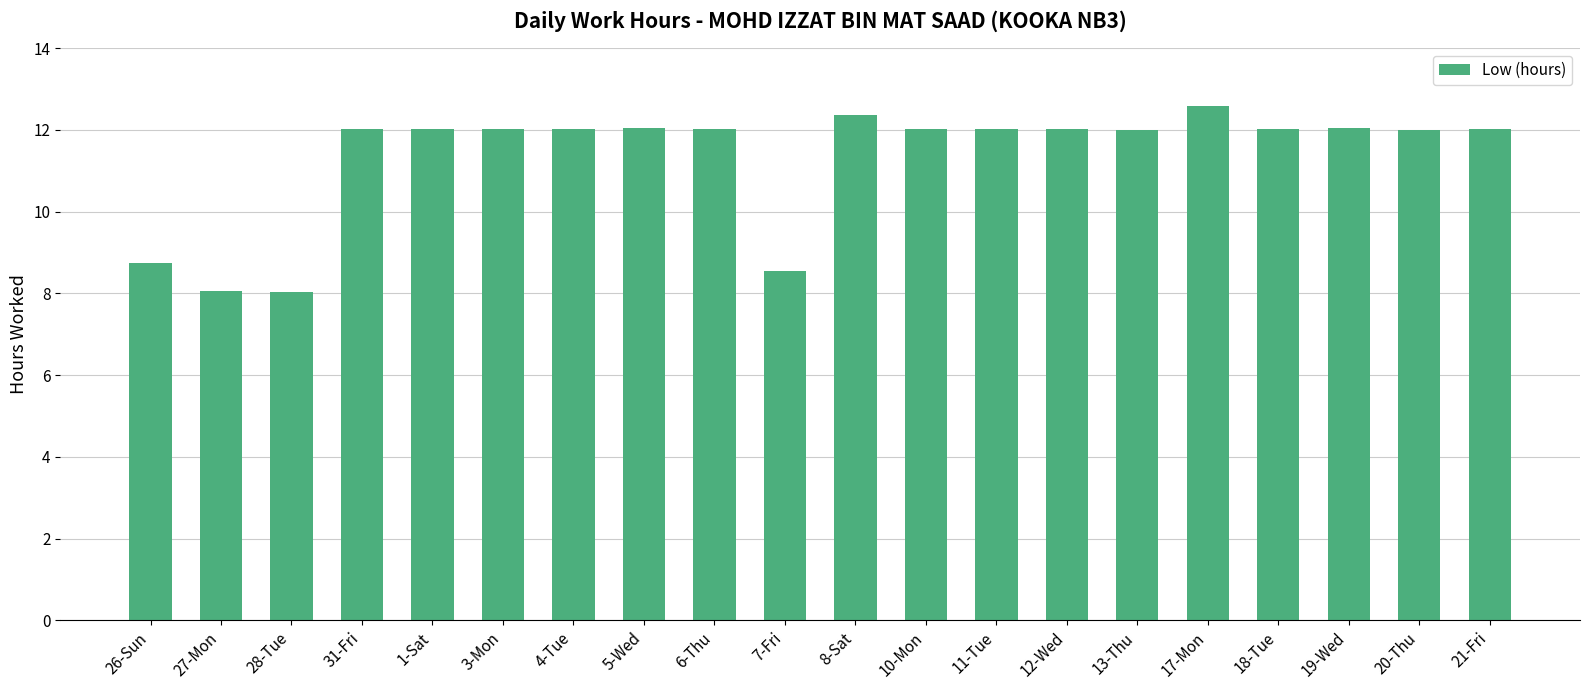

Is it true that the value at 26-Sun is 3.9?

False